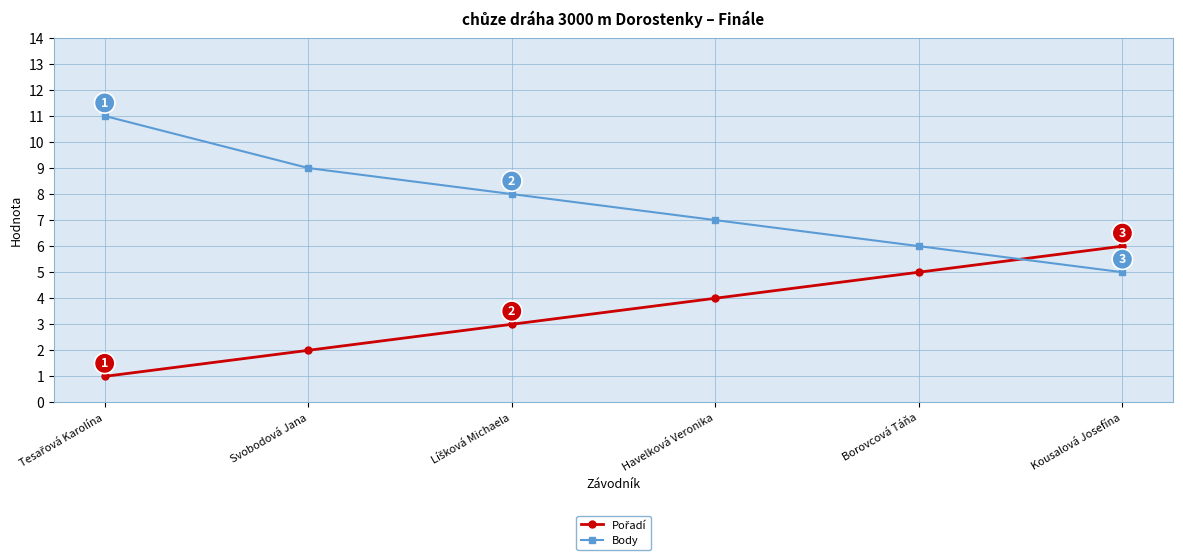

What is the average value of the Body series?

8